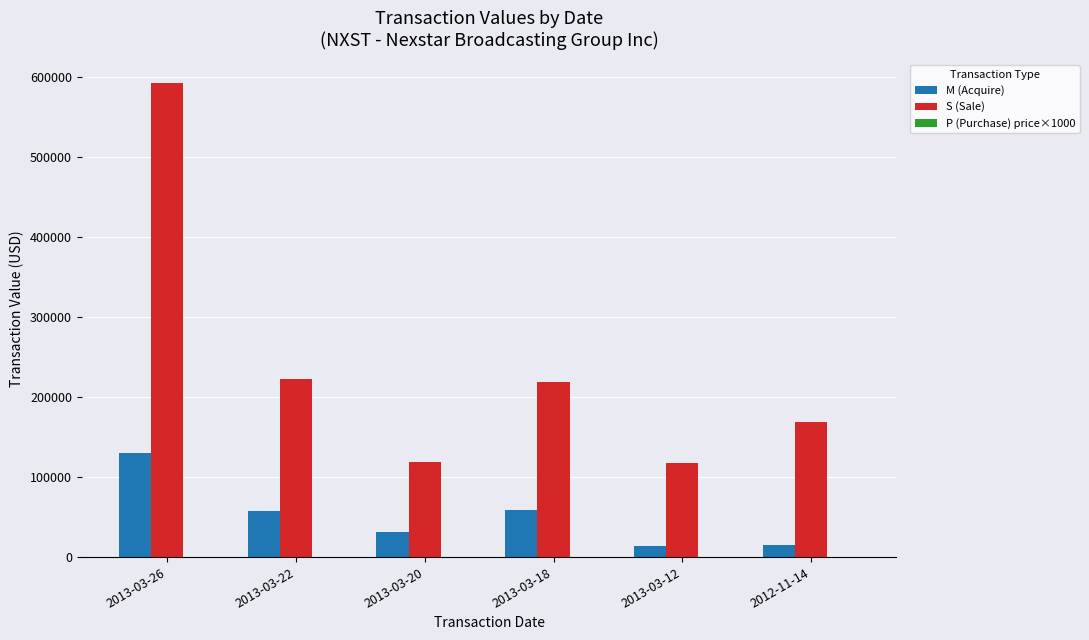

Which category has the highest value across all series?

2013-03-26